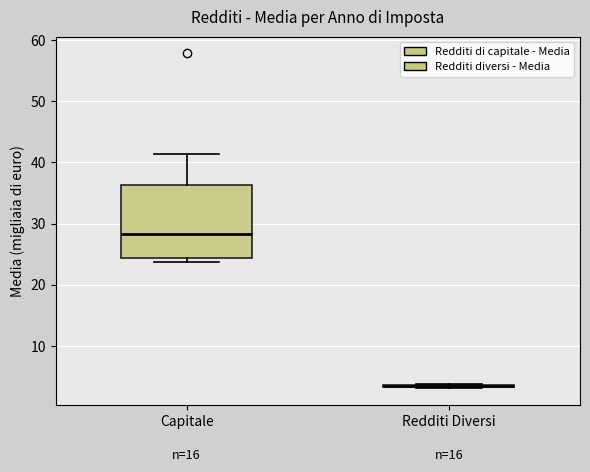

Reading left to right, read every box against the y-axis: the position of its median line, the range the box covers, and the ends of its whiskers. The values are not printed on the chart, so give them approximately, as read against the axis.

Capitale: median 28, box 24 to 36, whiskers 24 (just below the box's lower edge) to 41
Redditi Diversi: box collapsed to a line at 3, whiskers 3 to 4